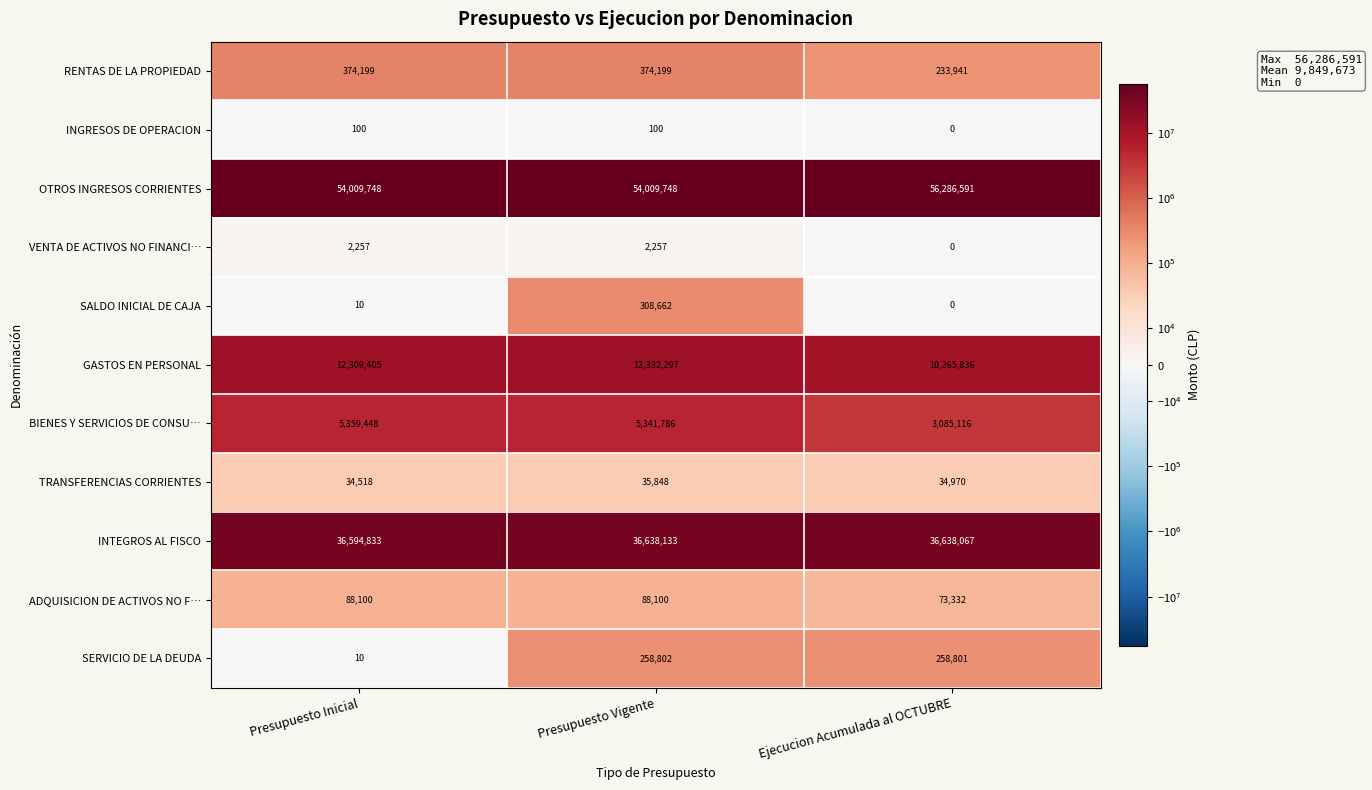

At which category does the chart reach its minimum across all series?

Ejecucion Acumulada al OCTUBRE